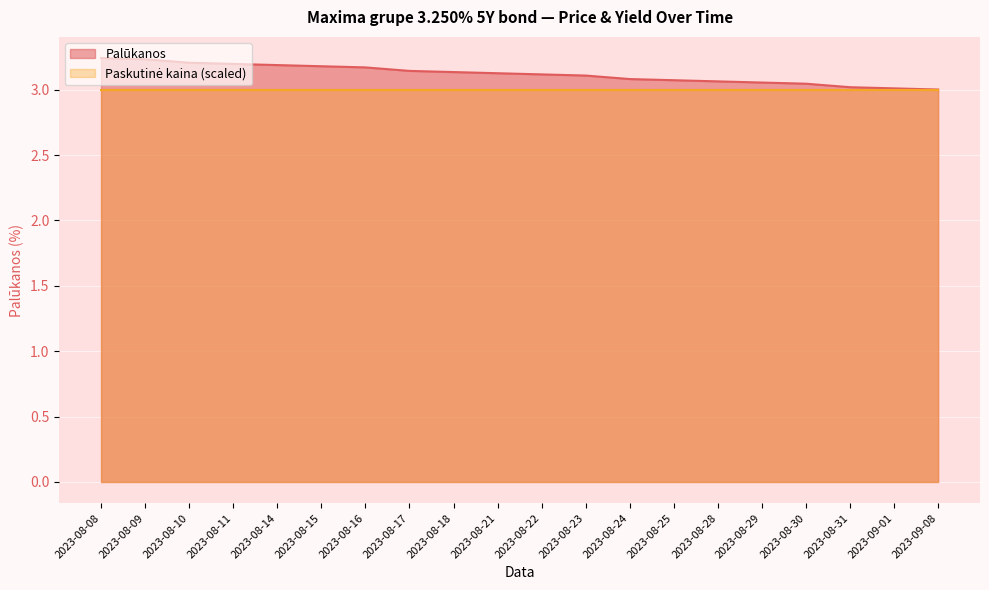

What is the value of the 4th point from the left?

3.2